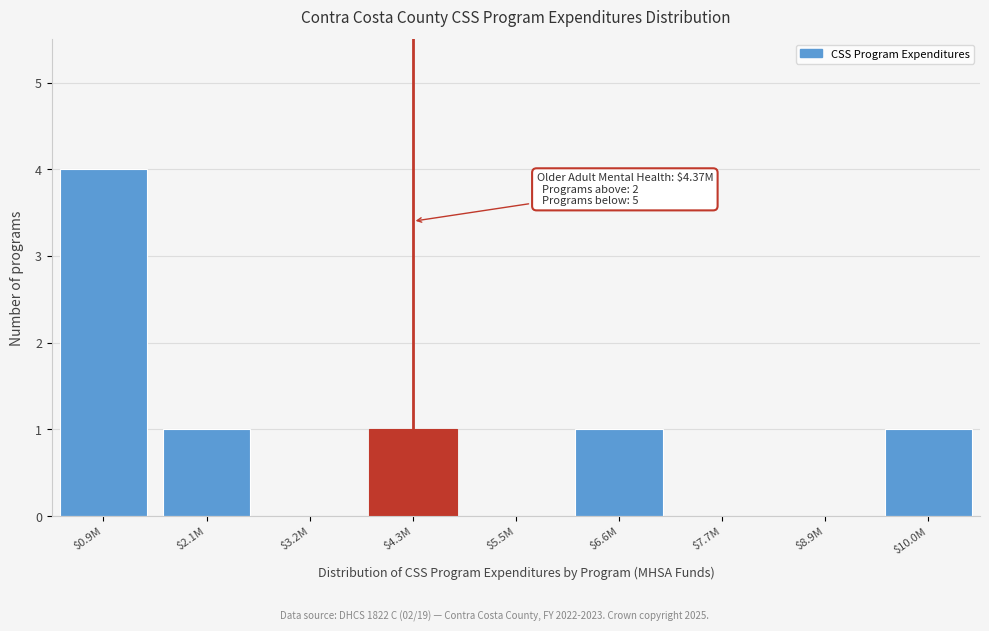

What is the greatest value displayed?

4